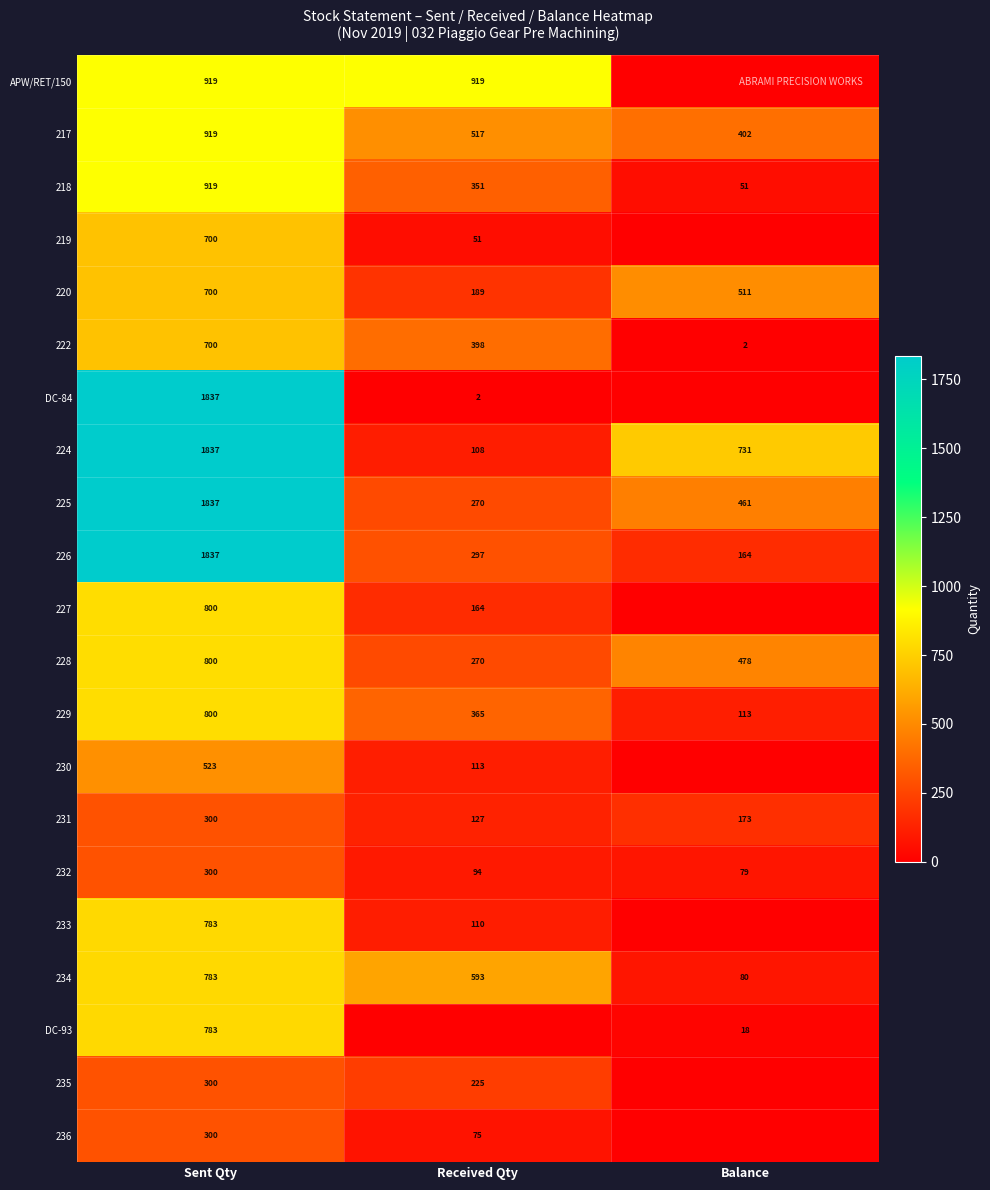

What is the approximate value of 231 at Sent Qty, to the nearest 10?

300